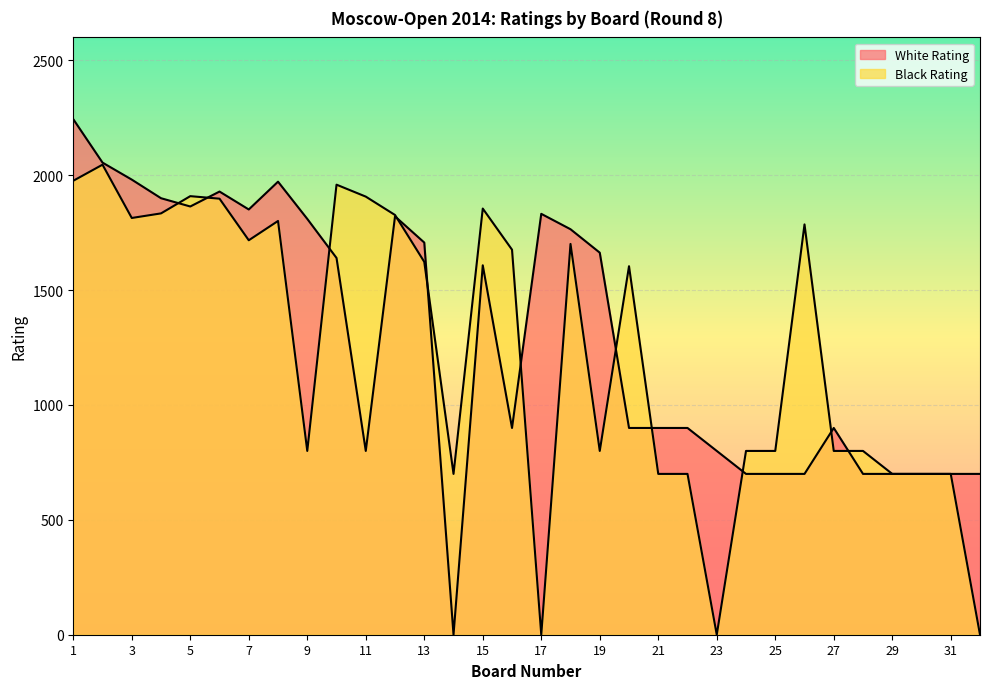

Reading left to right, transcribe all the data shown in this chart.

White Rating: 1=2244	2=2055	3=1981	4=1900	5=1864	6=1929	7=1851	8=1972	9=1810	10=1640	11=800	12=1821	13=1707	14=0	15=1608	16=900	17=1832	18=1765	19=1663	20=900	21=900	22=900	23=800	24=700	25=700	26=700	27=900	28=700	29=700	30=700	31=700	32=700
Black Rating: 1=1976	2=2046	3=1814	4=1834	5=1909	6=1898	7=1717	8=1801	9=800	10=1959	11=1907	12=1827	13=1623	14=700	15=1855	16=1676	17=0	18=1701	19=800	20=1604	21=700	22=700	23=0	24=800	25=800	26=1786	27=800	28=800	29=700	30=700	31=700	32=0